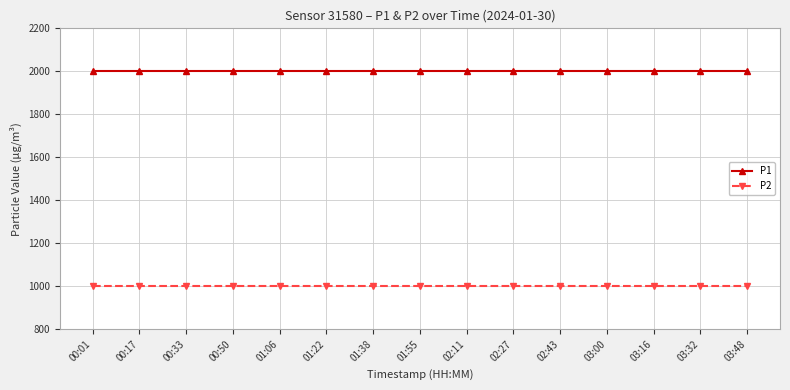

Reading right to left, what are all the values shown in this chart?

P1: 03:48=1999.9	03:32=1999.9	03:16=1999.9	03:00=1999.9	02:43=1999.9	02:27=1999.9	02:11=1999.9	01:55=1999.9	01:38=1999.9	01:22=1999.9	01:06=1999.9	00:50=1999.9	00:33=1999.9	00:17=1999.9	00:01=1999.9
P2: 03:48=999.9	03:32=999.9	03:16=999.9	03:00=999.9	02:43=999.9	02:27=999.9	02:11=999.9	01:55=999.9	01:38=999.9	01:22=999.9	01:06=999.9	00:50=999.9	00:33=999.9	00:17=999.9	00:01=999.9